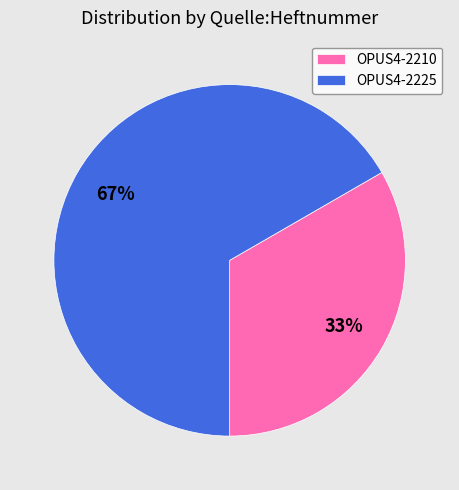

Combined, do OPUS4-2210 and OPUS4-2225 account for over 50%?

Yes